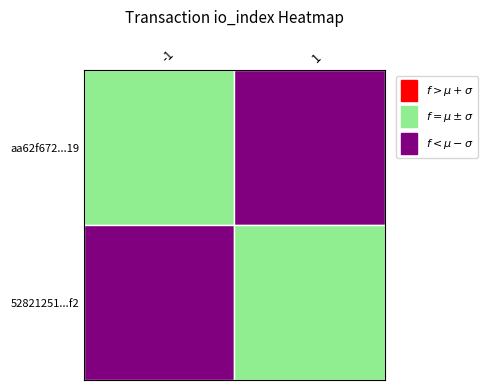

Rank the series by their average value, from highest to lowest.

aa62f672cddd18726ea2d24e5ca5fd250b23819, 52821251ea4eb5ceafa76738a3c20c48137b9f2